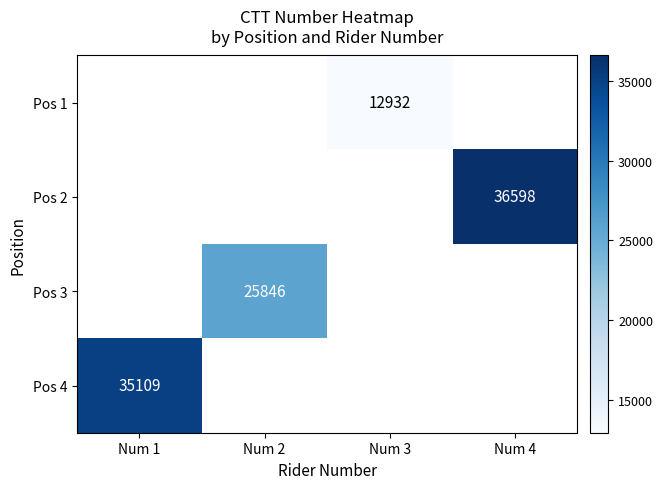

The Pos 2 series shows 13599.4 at Num 4. True or false?

False